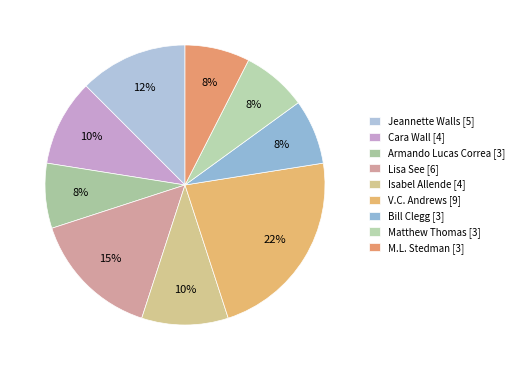

Which category has the smallest portion of the pie?

Armando Lucas Correa [3]